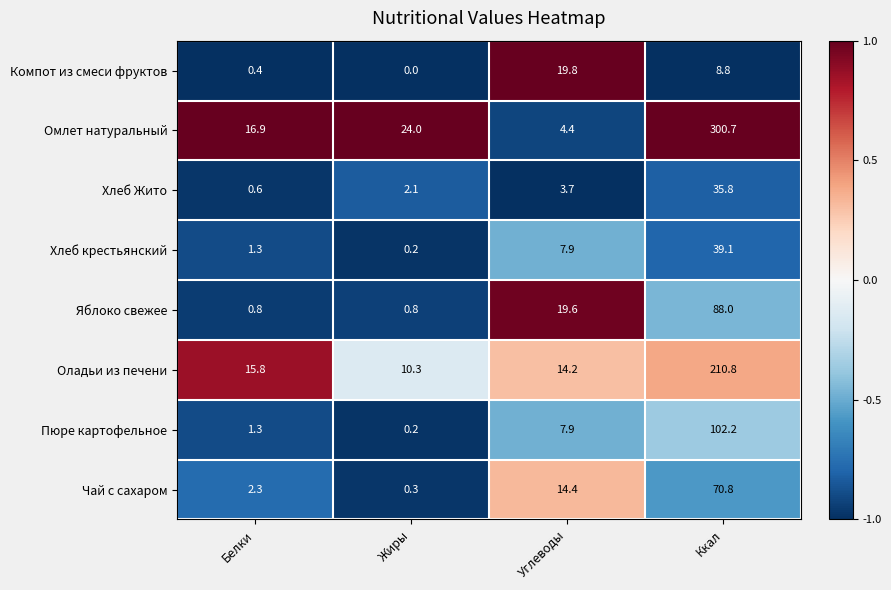

The value of Пюре картофельное at Углеводы is 12.0. True or false?

False